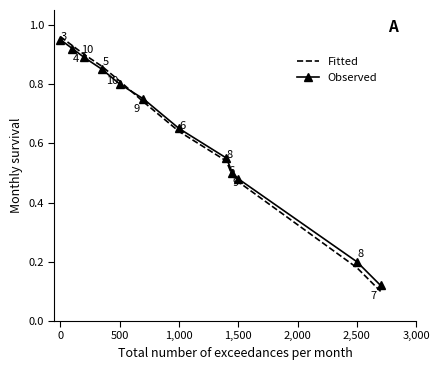

What are all the series names shown in the legend?

Fitted, Observed